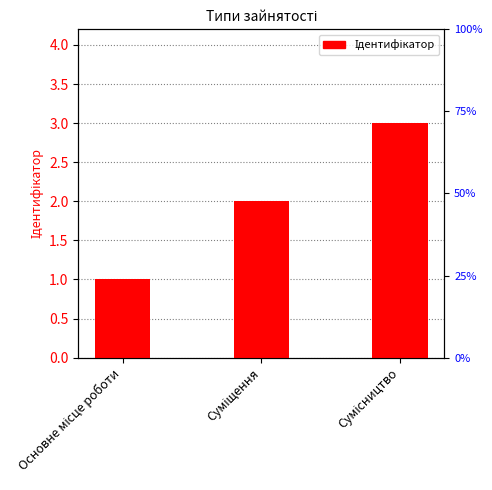

What value does the data have at Сумісництво?

3